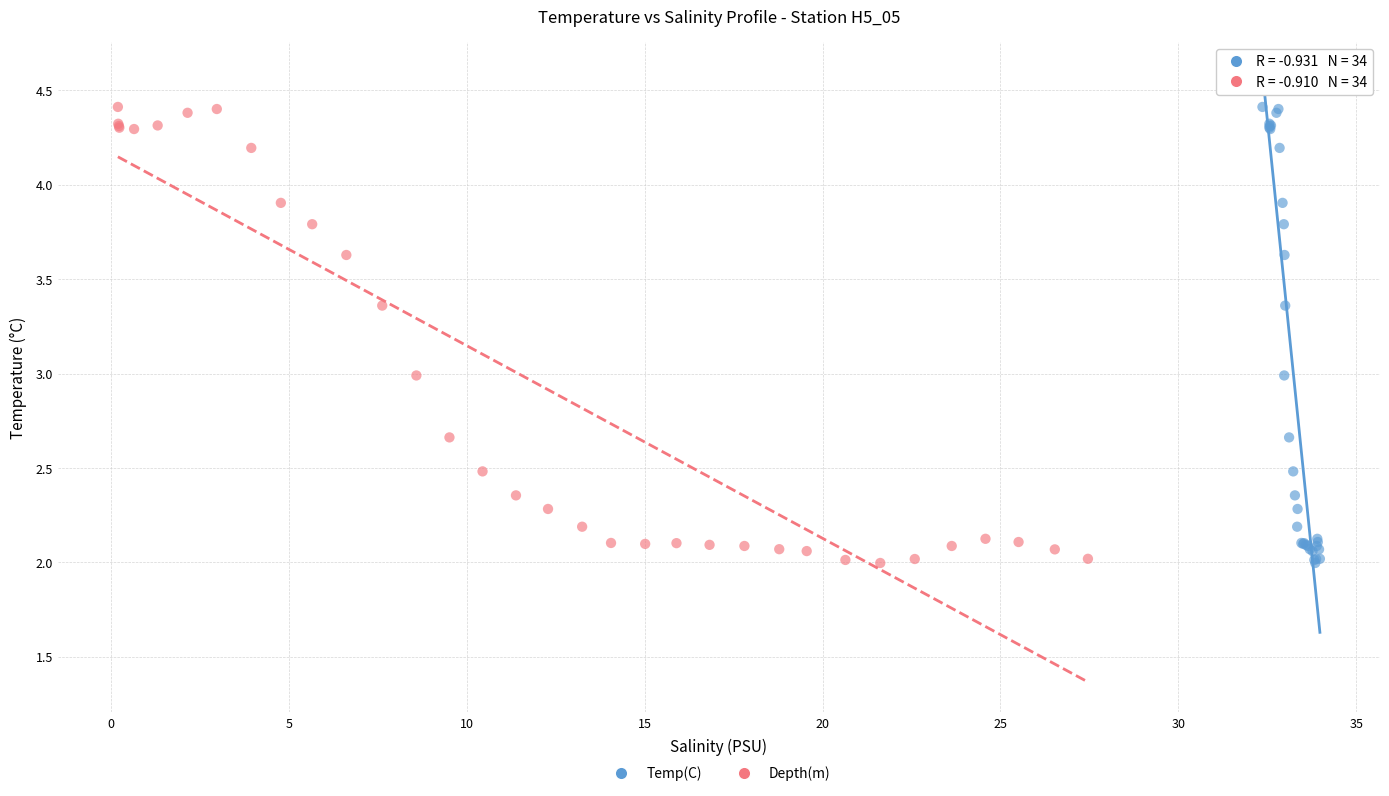

What are all the series names shown in the legend?

Temp(C), Depth(m)